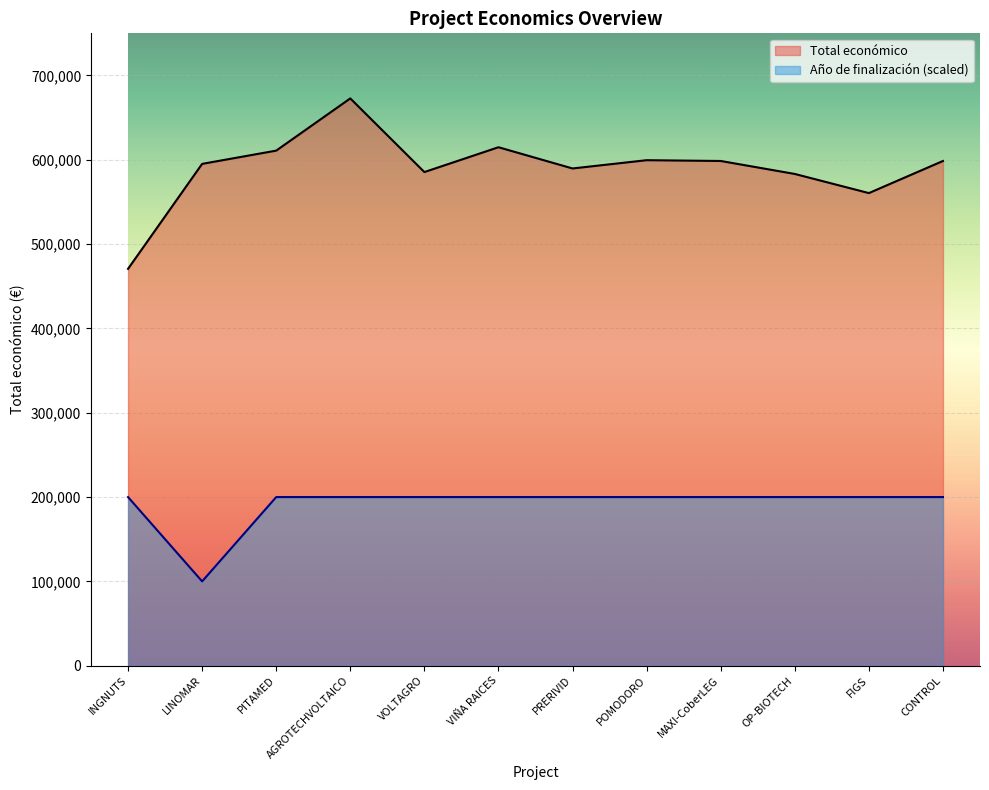

True or false: Total económico and Año de finalización cross at least once.

False